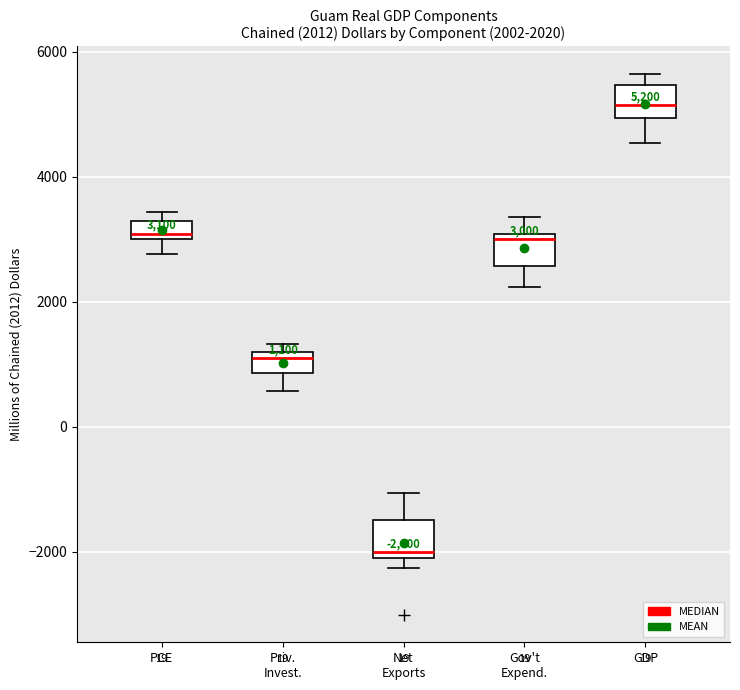

Which box has the highest median line?

GDP